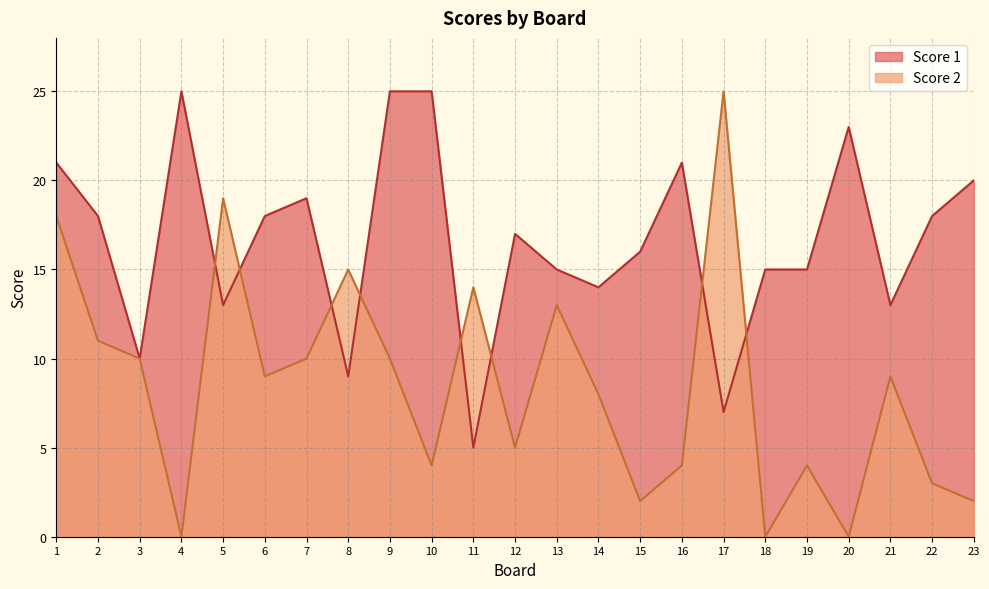

Reading left to right, transcribe all the data shown in this chart.

Score 1: 1=21	2=18	3=10	4=25	5=13	6=18	7=19	8=9	9=25	10=25	11=5	12=17	13=15	14=14	15=16	16=21	17=7	18=15	19=15	20=23	21=13	22=18	23=20
Score 2: 1=18	2=11	3=10	4=0	5=19	6=9	7=10	8=15	9=10	10=4	11=14	12=5	13=13	14=8	15=2	16=4	17=25	18=0	19=4	20=0	21=9	22=3	23=2